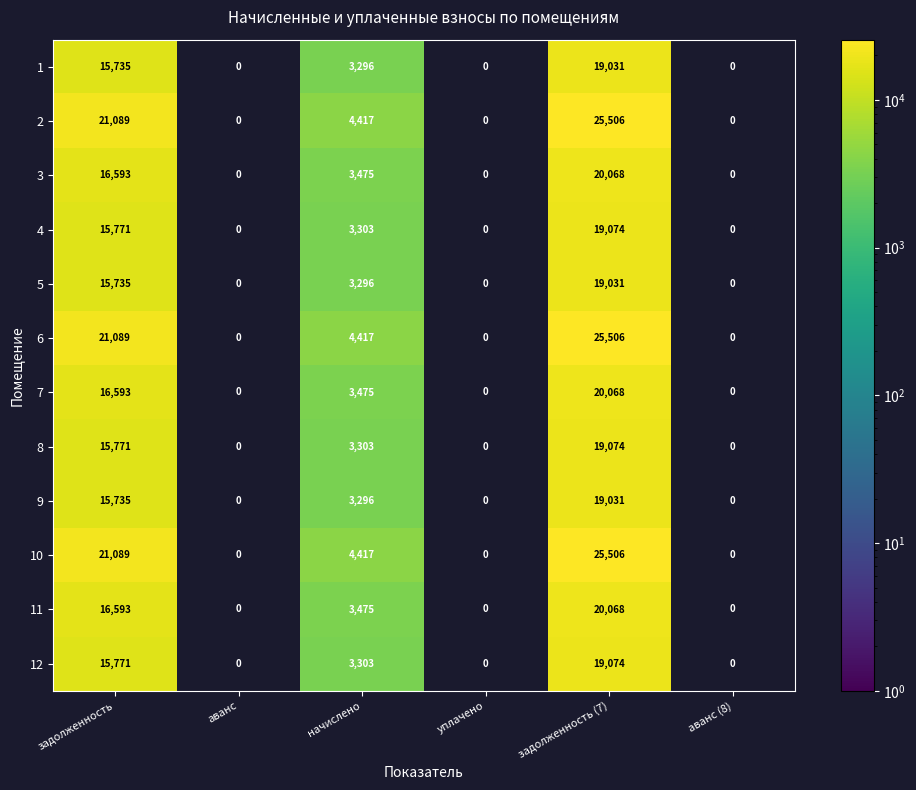

Is the value of 7 at начислено greater than the value of 12 at задолженность?

No